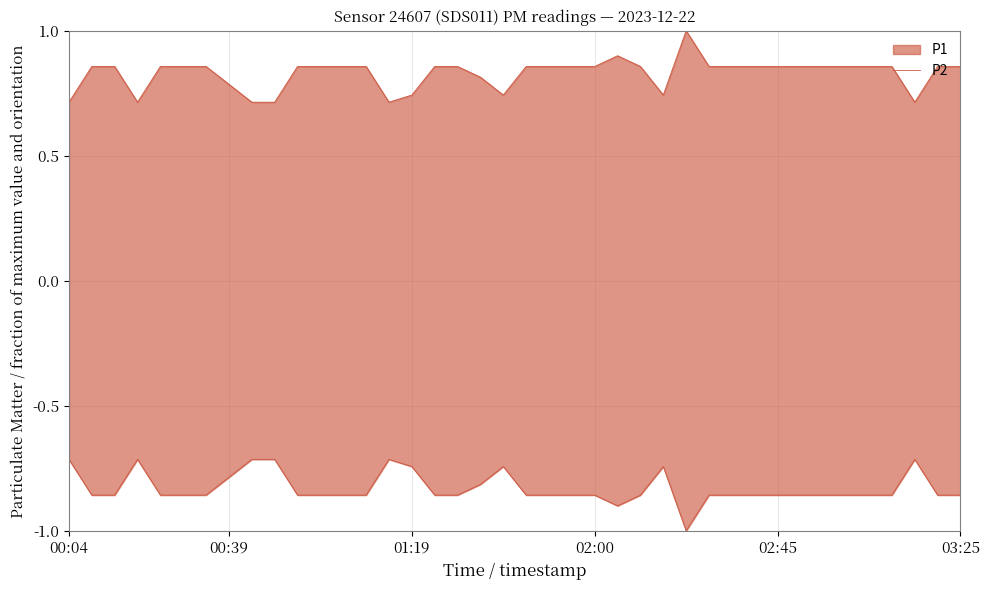

How many points are lower than both their immediate neighbors (excluding endpoints)?

2